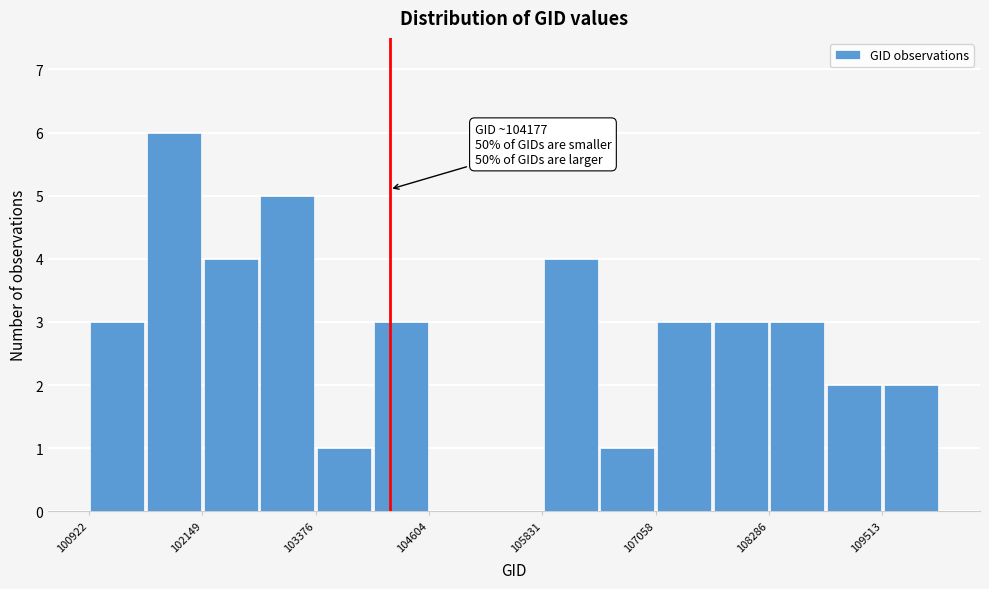

Read against the x-axis, roughly where is the centre of the tallest bar?

101800